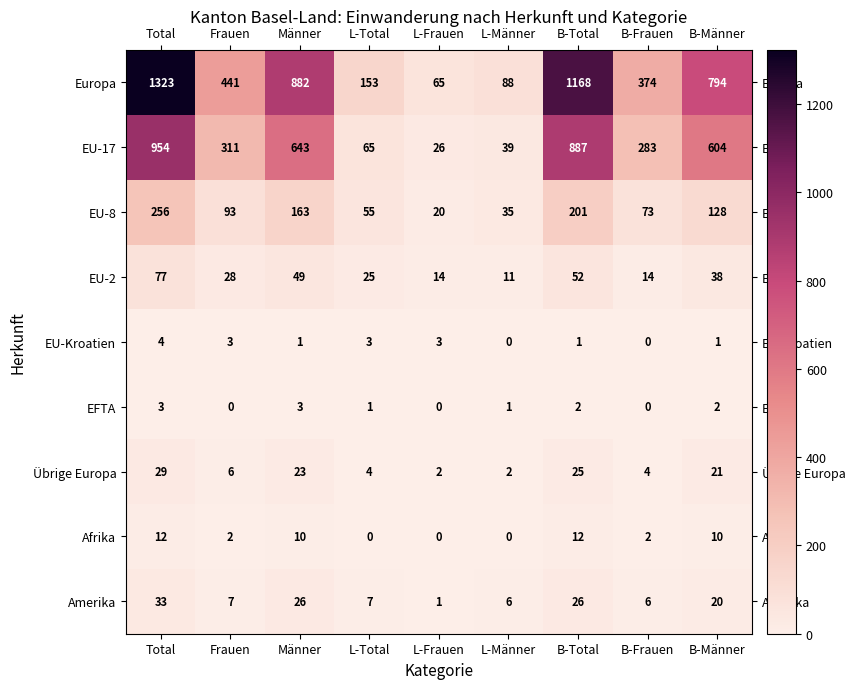

True or false: Europa has a value of 34 at L-Frauen.

False